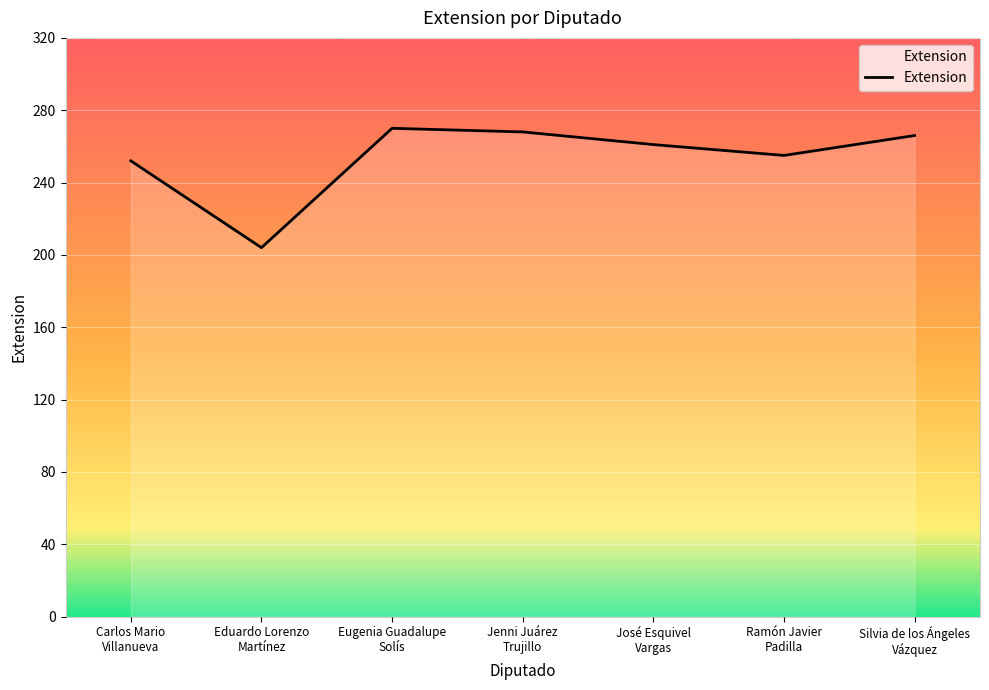

True or false: there are more than 2 points higher than both neighbors.

False